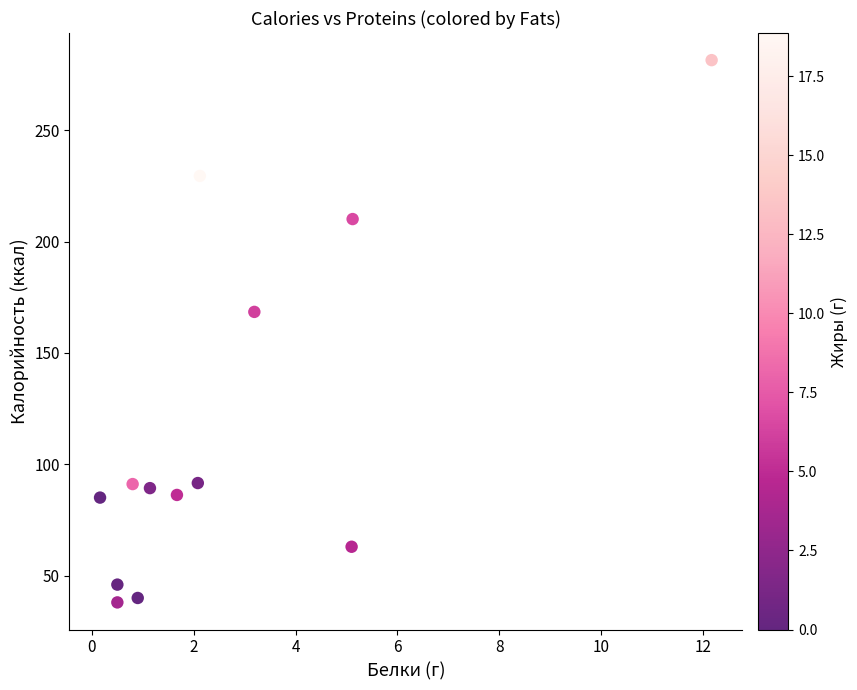

What is the range of X values (max minus min)?

12.0